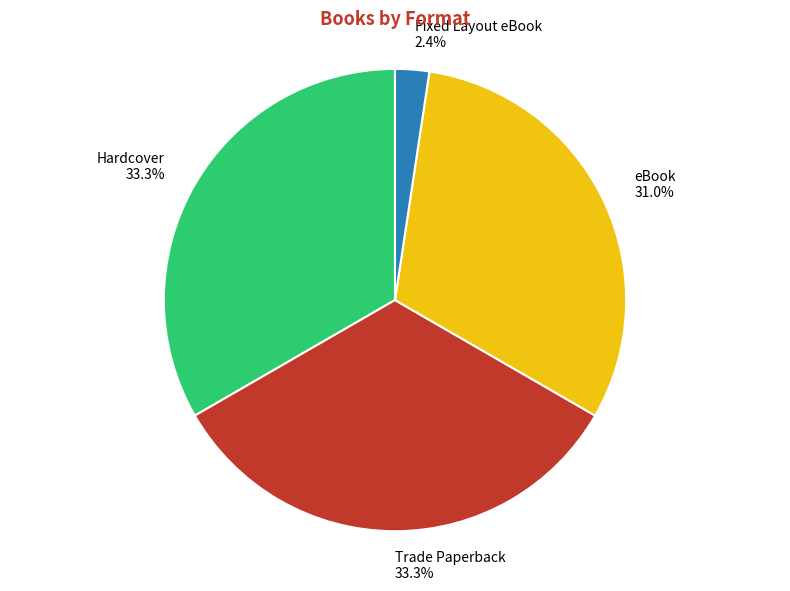

Is there a majority slice in this chart?

No